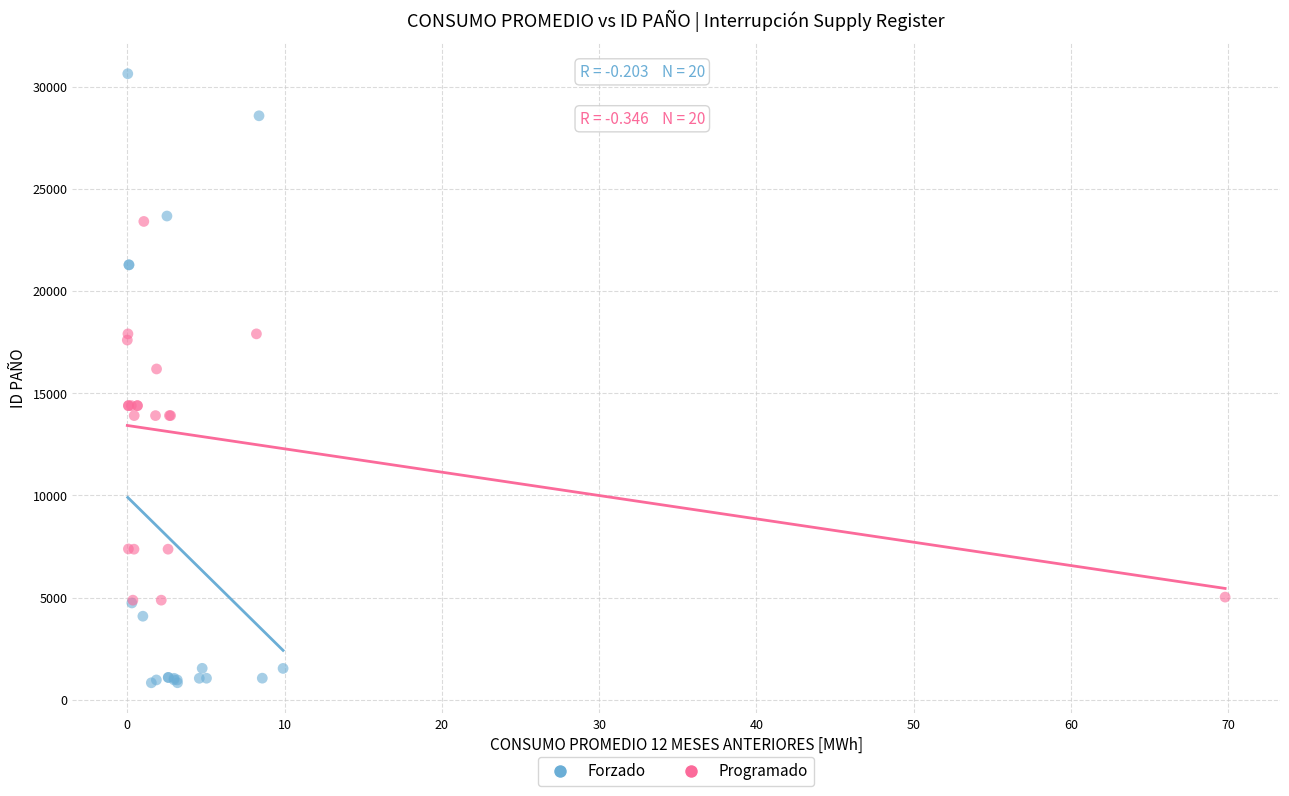

Which series has the widest spread of Y values?

Forzado